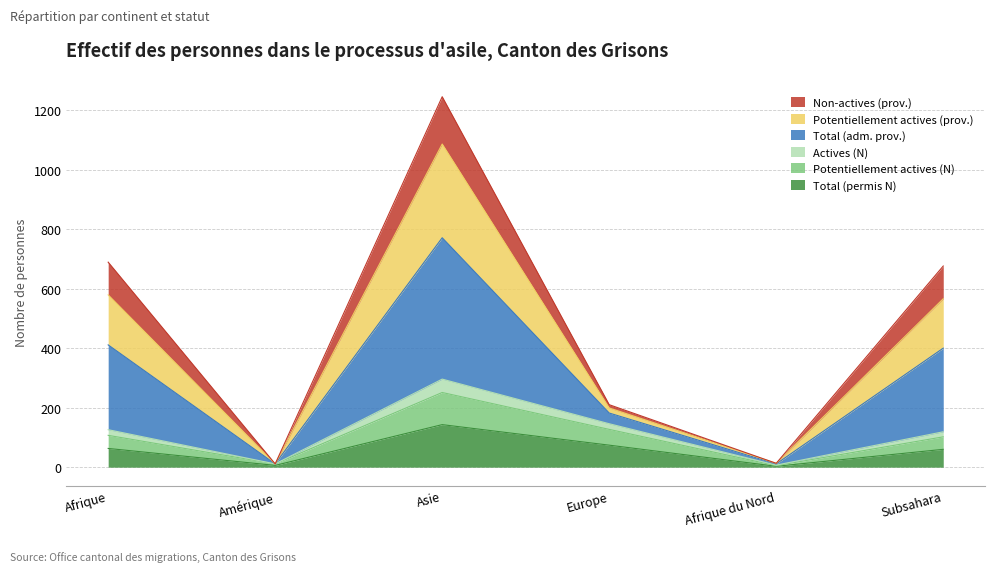

Which series has the widest spread of values?

Total (adm. prov.)